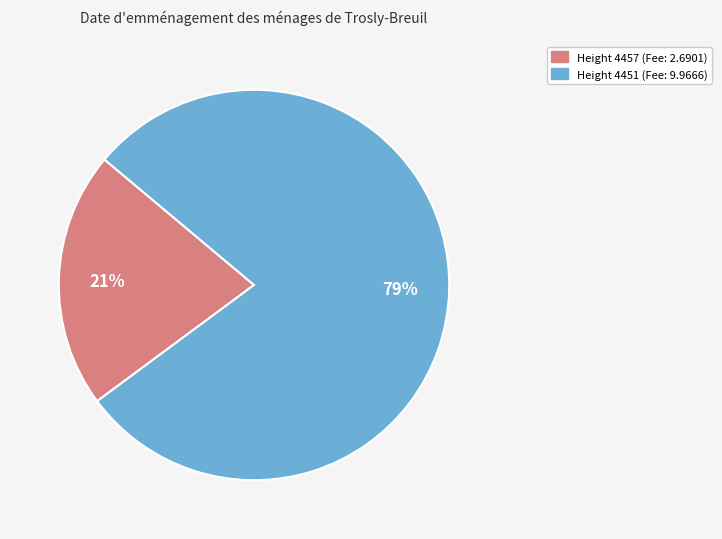

Does any single category account for the majority?

Yes